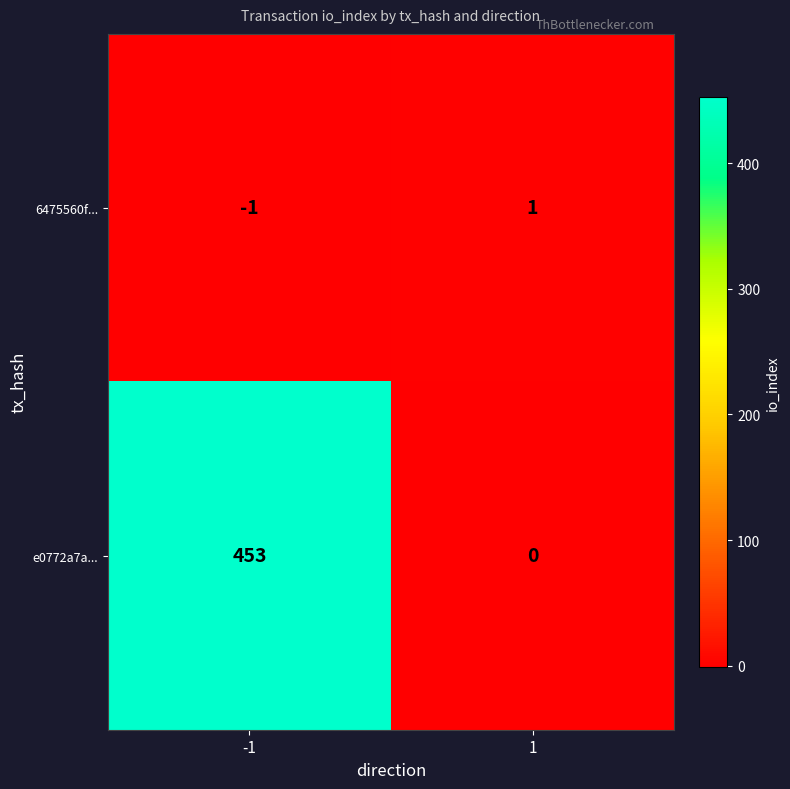

What is the difference between the e0772a7a... values at 1 and -1?

453